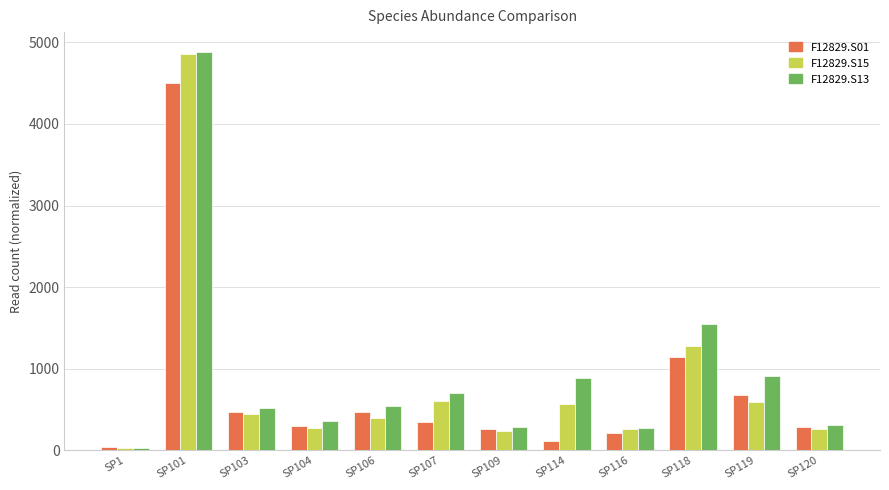

Is the value of F12829.S01 at SP114 greater than the value of F12829.S15 at SP109?

No